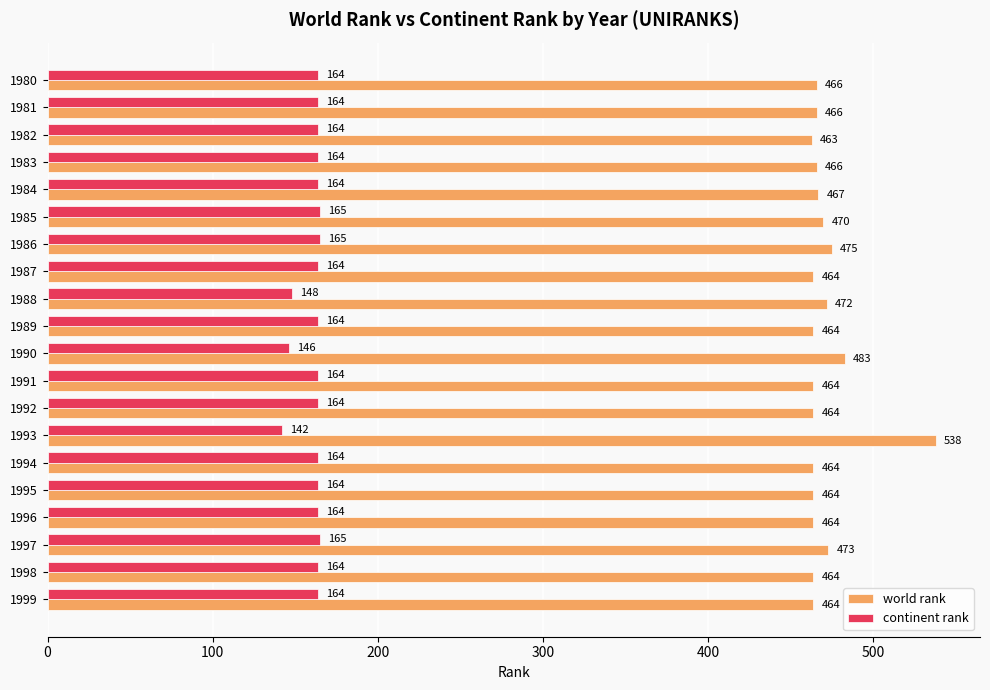

List the series in order of their overall mean, highest first.

world rank, continent rank